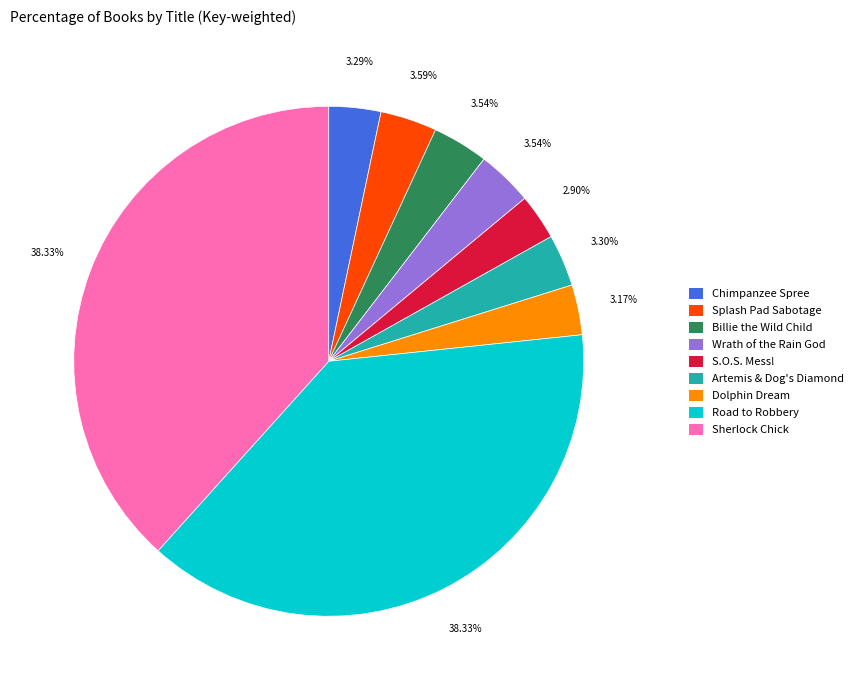

Is there any slice that represents more than half of the pie?

No